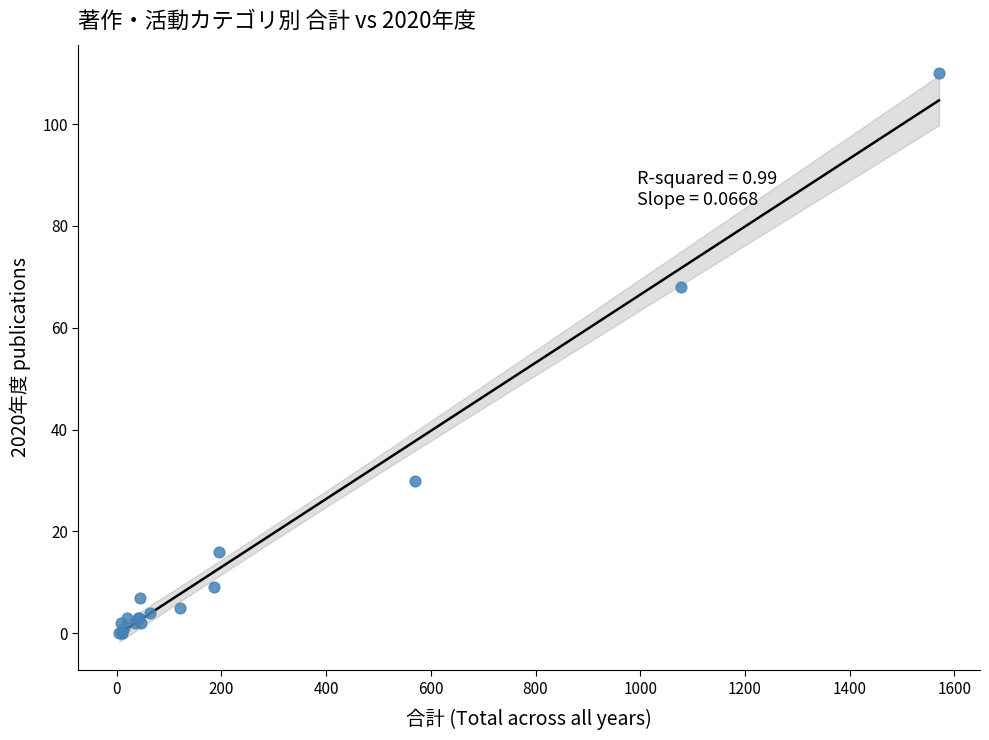

What Y value in the scatter plot is closest to 55?

68